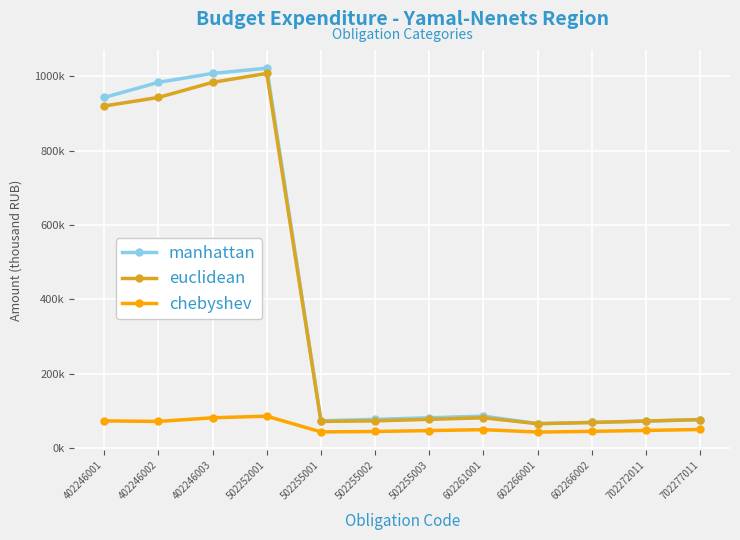

In chebyshev, how many points are higher than both neighbors (excluding endpoints)?

2